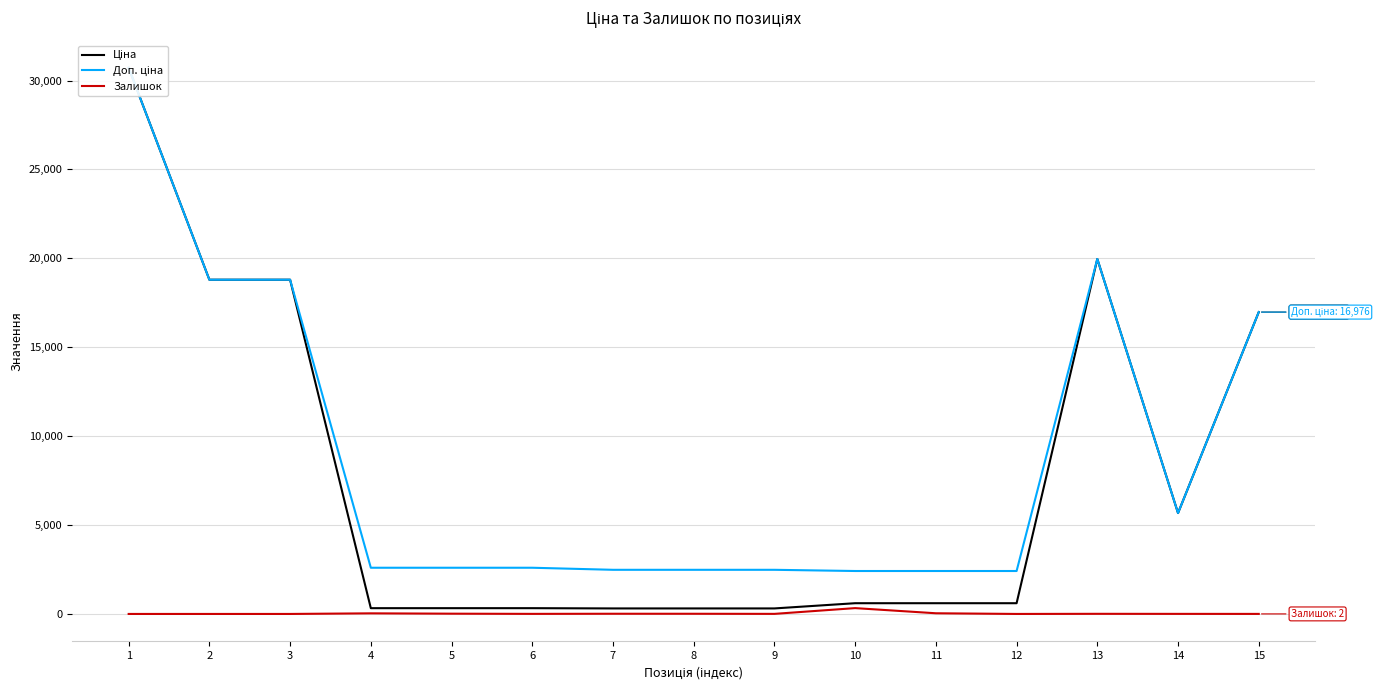

What is the value of the Ціна point at the 2nd from the left?

18796.8